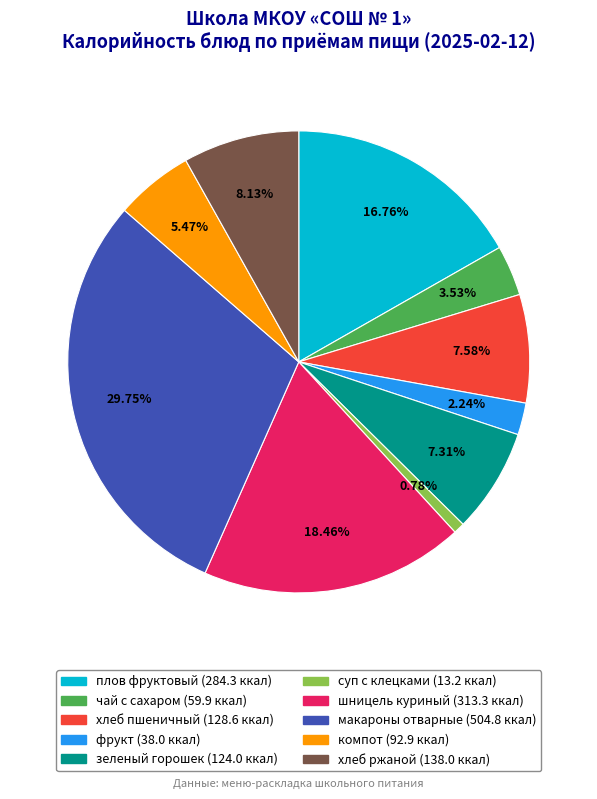

Rank the categories by value from highest to lowest.

макароны отварные, шницель куриный, плов фруктовый, хлеб ржаной, хлеб пшеничный, зеленый горошек, компот, чай с сахаром, фрукт, суп с клецками